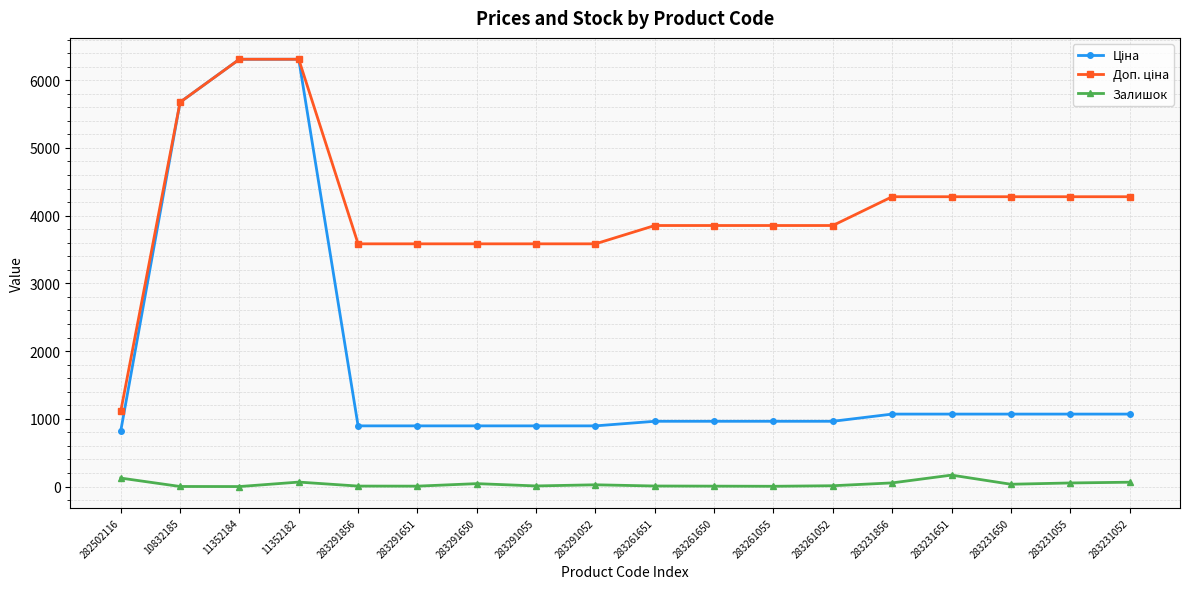

What is the value of the Залишок point at the 15th from the left?

169.0